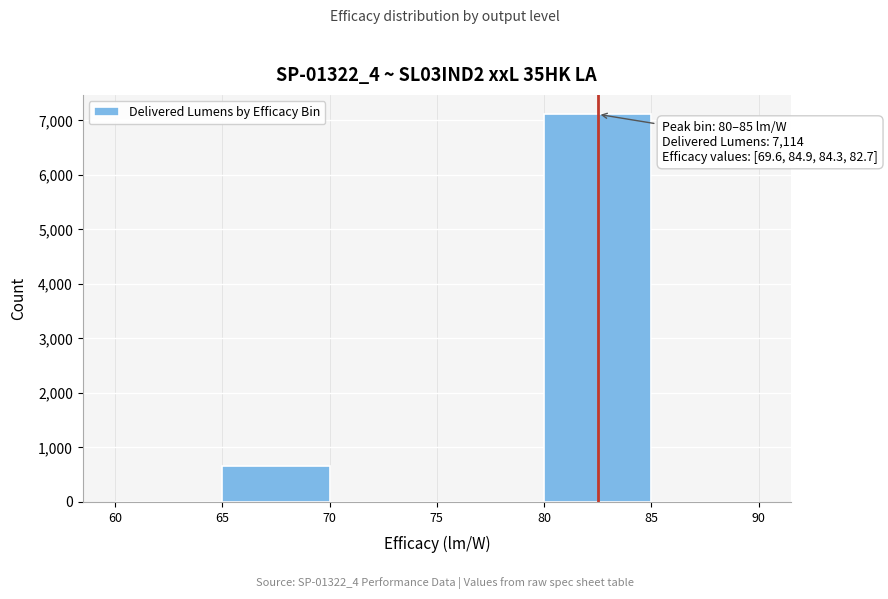

Which range on the x-axis has the tallest bar?

80 to 85